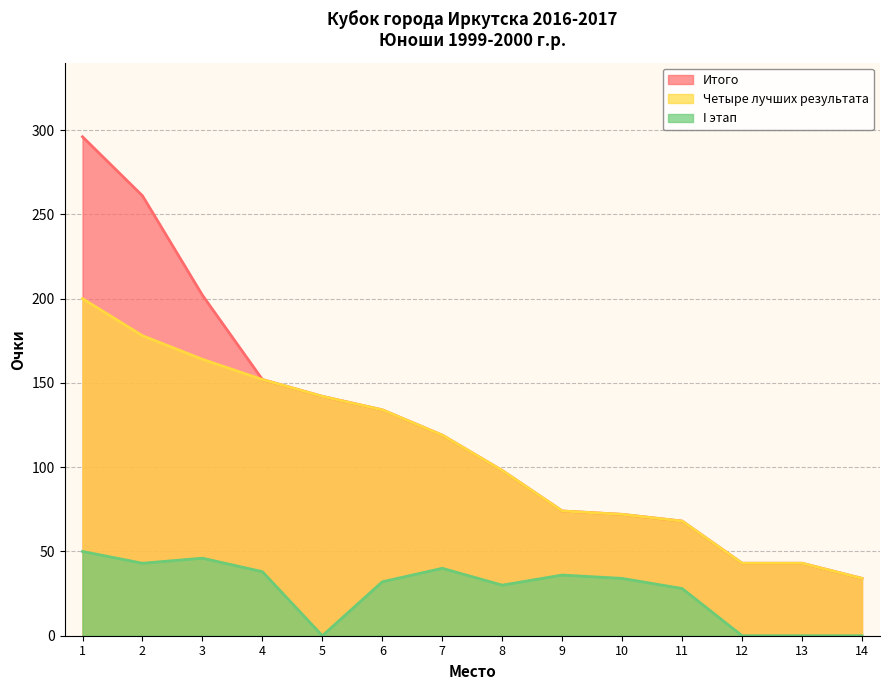

Is it true that Четыре лучших результата equals 74 at 9?

True